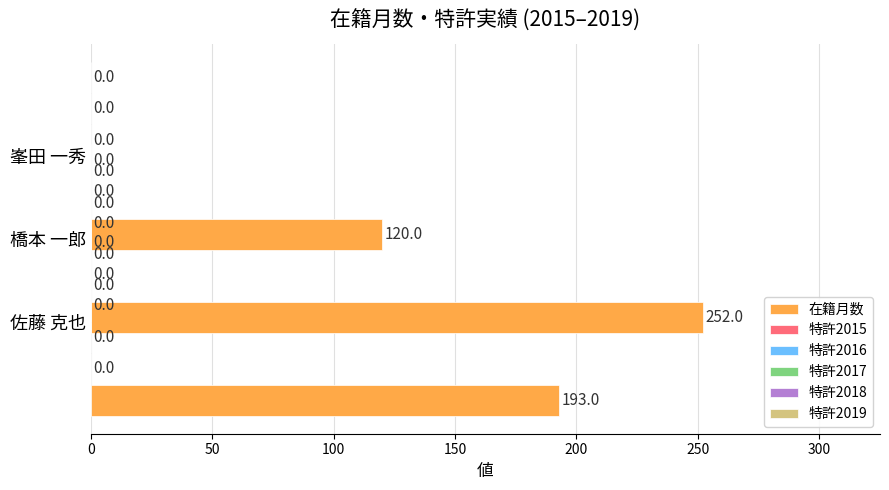

How many bars are there in total?

3